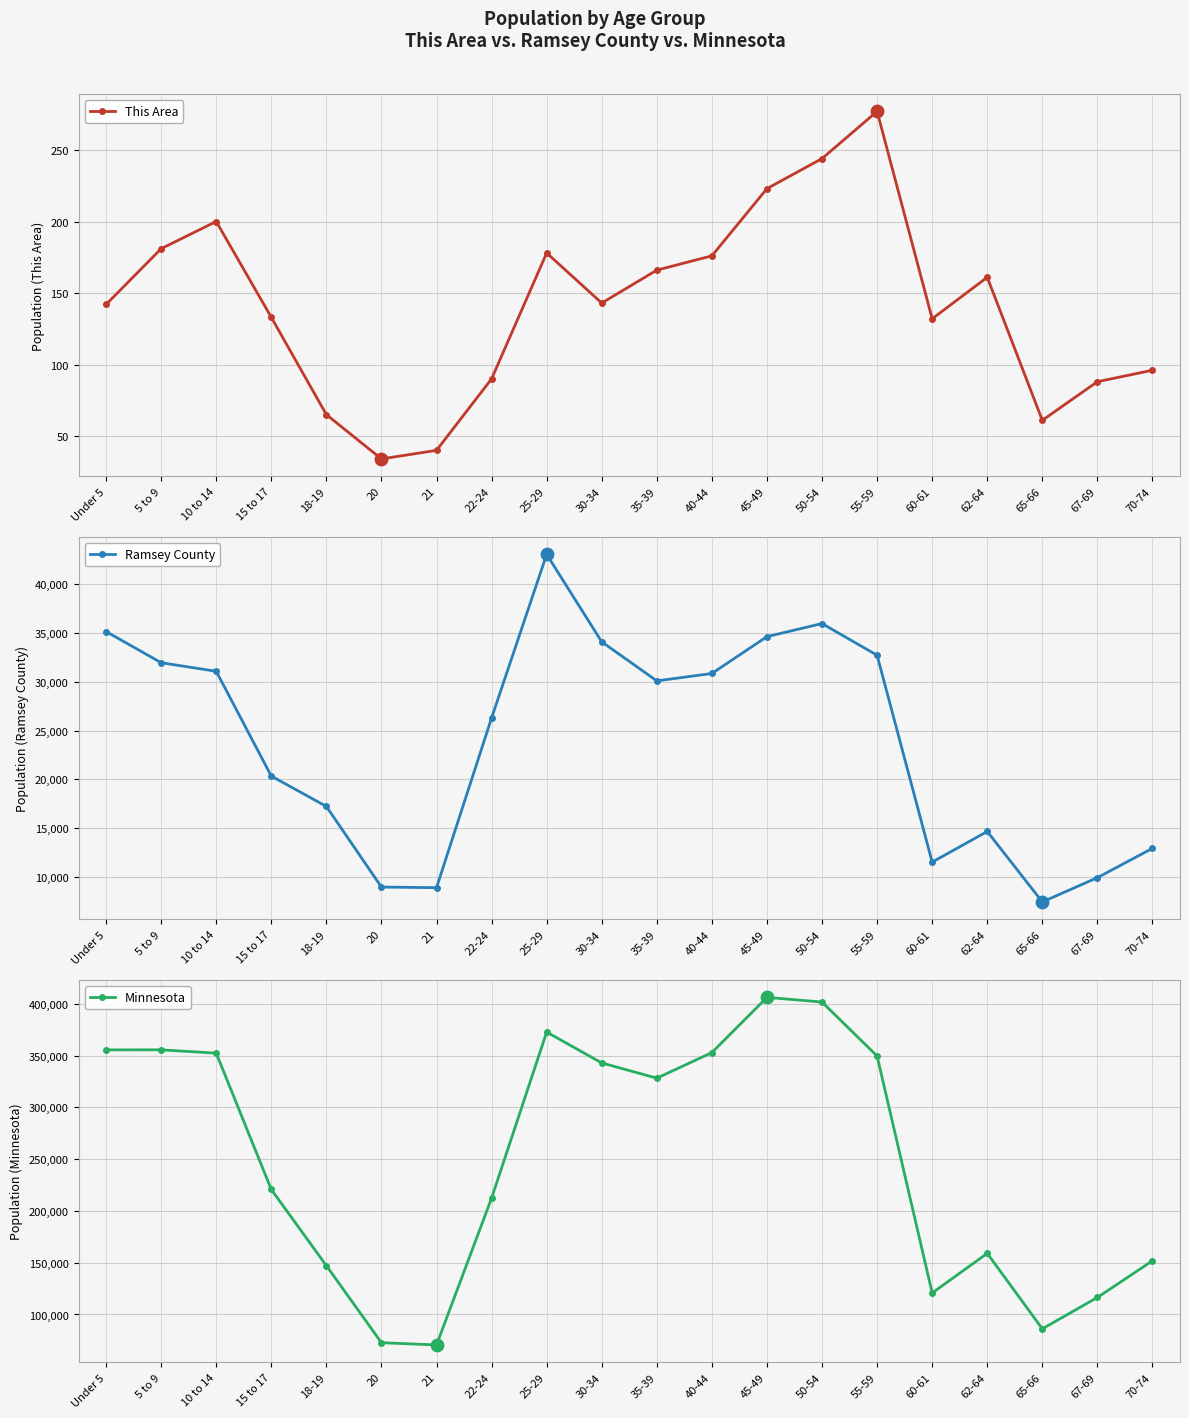

Which series contains the lowest Y value?

This Area